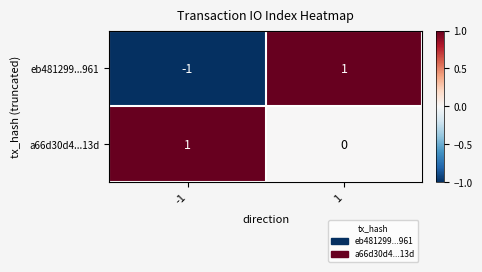

Which series has the widest spread of values?

eb481299...961